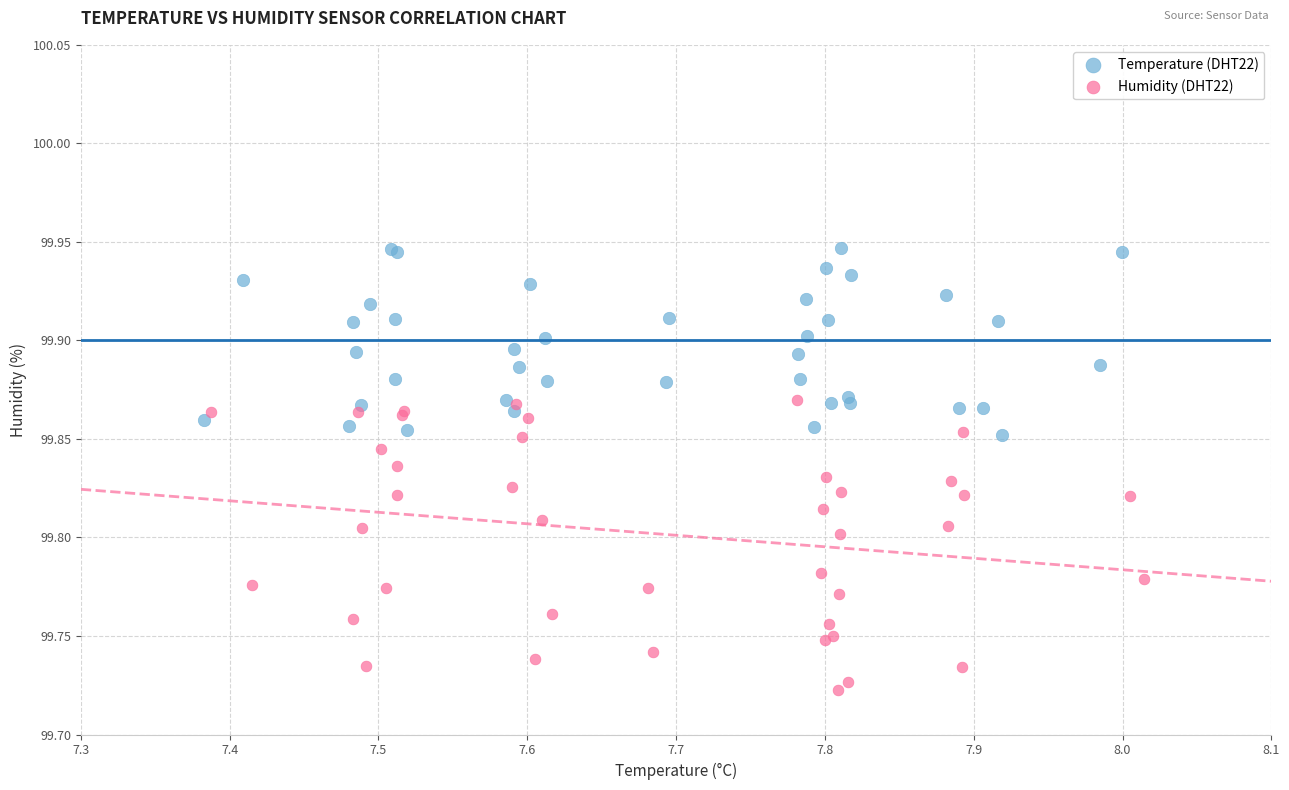

Which series contains the highest Y value?

Temperature (DHT22)